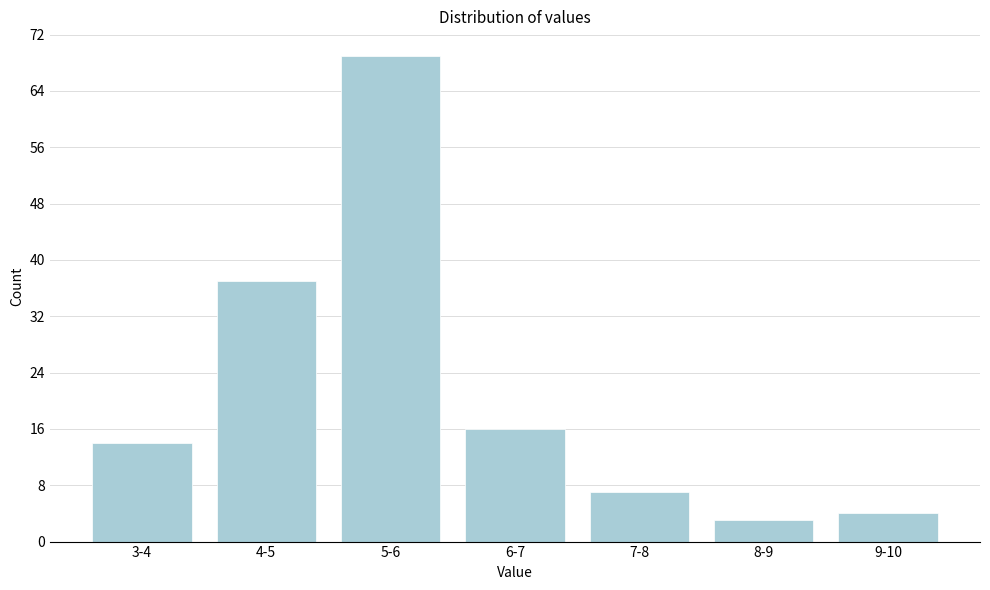

Reading right to left, list all the values displayed in this chart.

9-10=4	8-9=3	7-8=7	6-7=16	5-6=69	4-5=37	3-4=14